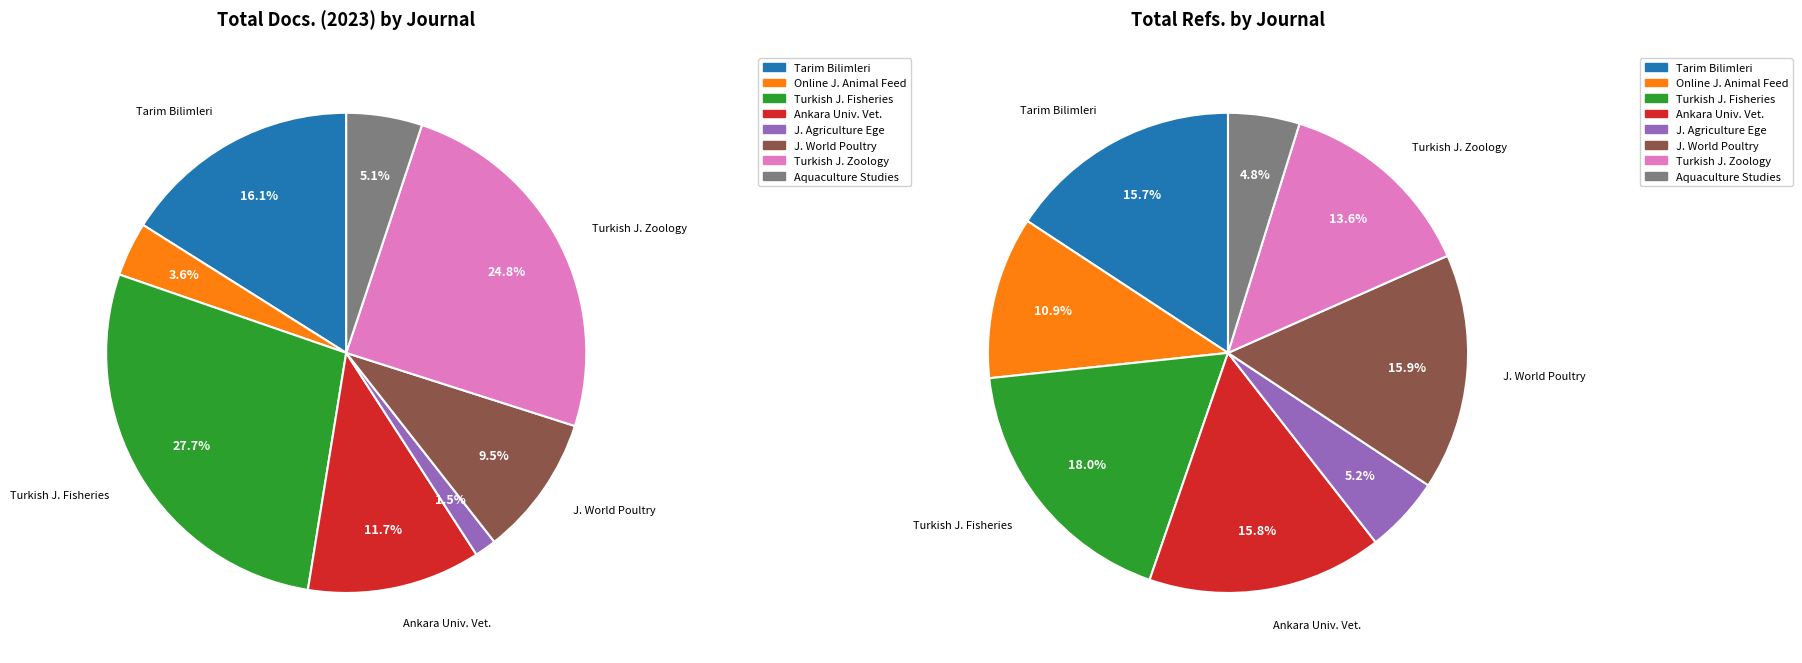

What is the ratio of the value at Journal of World Poultry Research to the value at Tarim Bilimleri Dergisi?

0.6